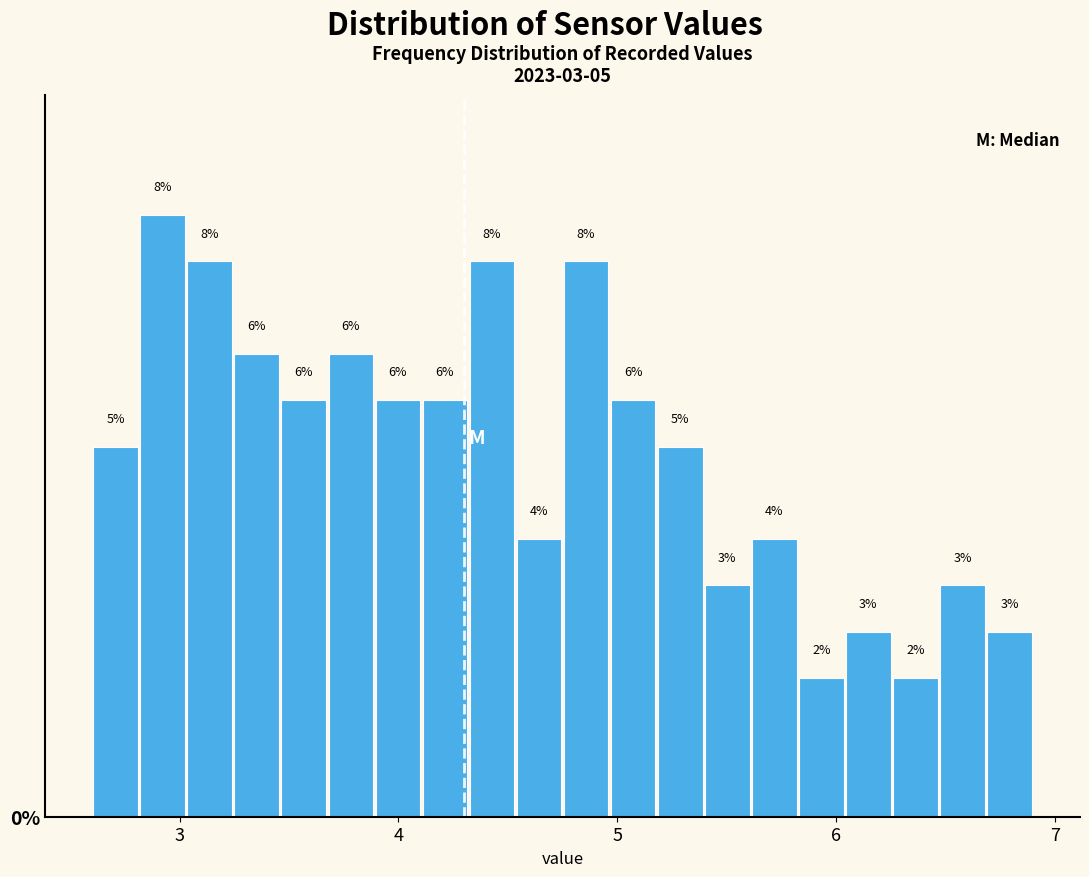

Read against the x-axis, roughly where is the centre of the tallest bar?

2.9